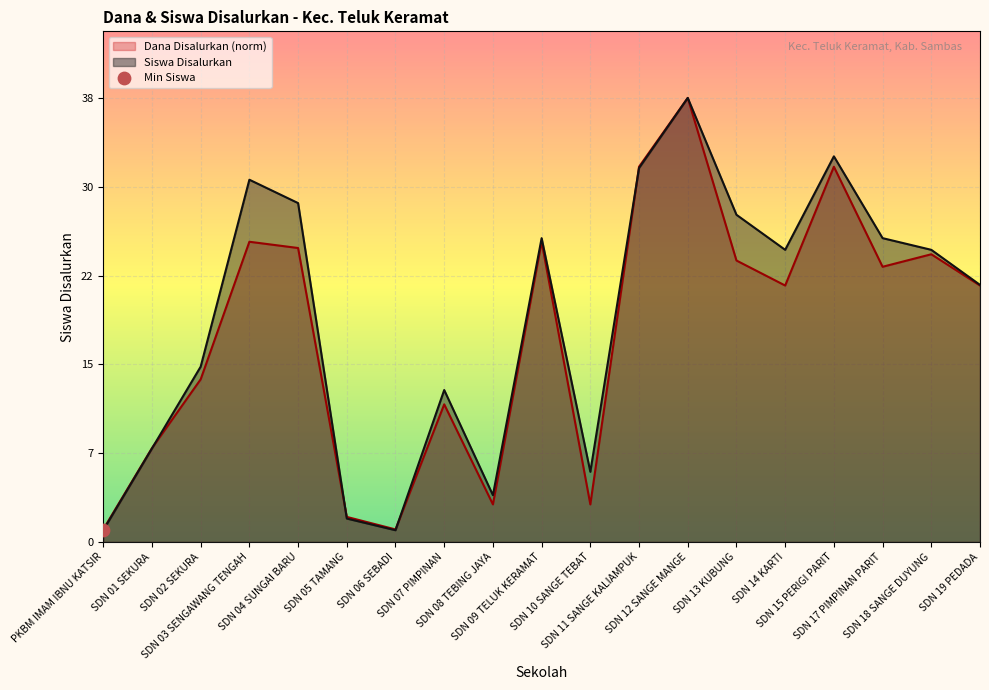

Which series contains the lowest Y value?

Siswa Disalurkan